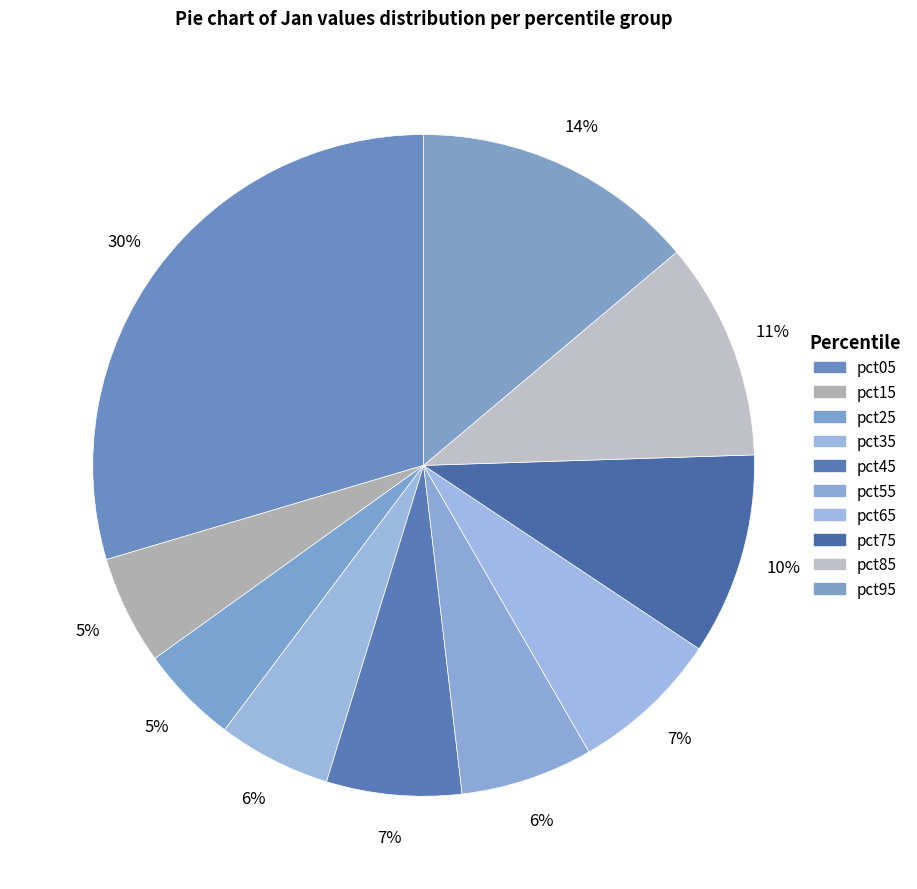

Is there any slice that represents more than half of the pie?

No